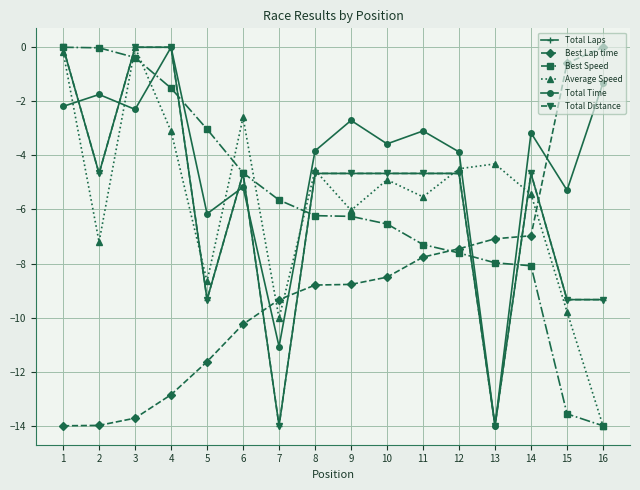

After their last crossing, which series has the higher values: Best Speed or Total Laps?

Total Laps